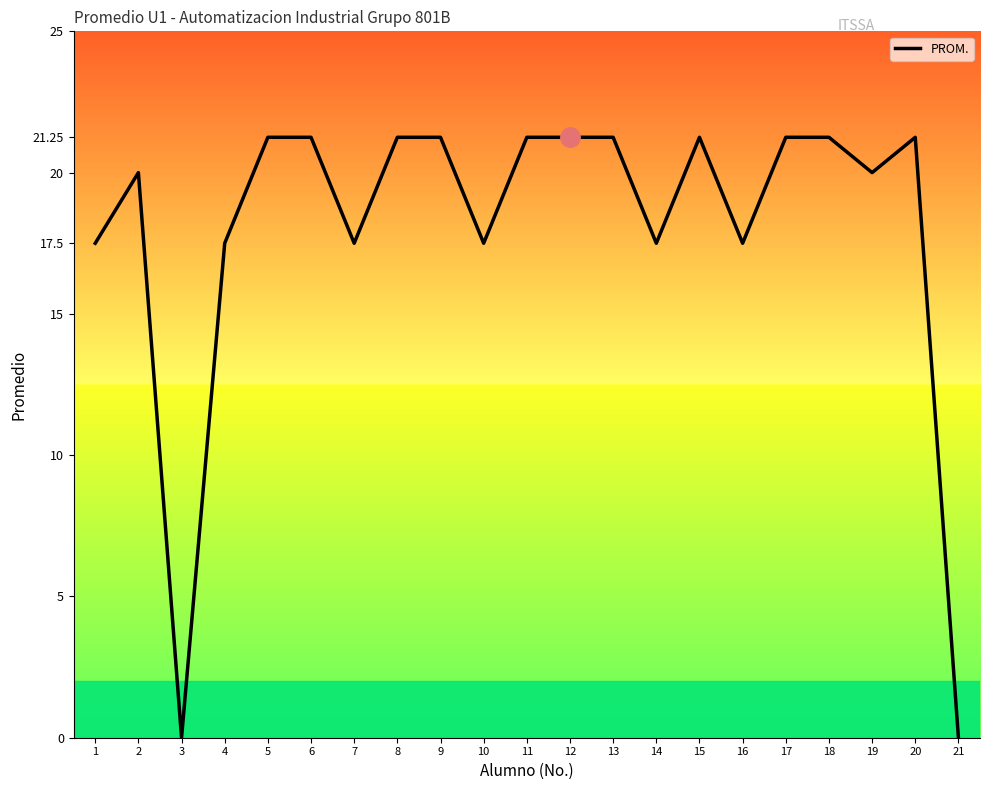

The chart shows a value of -12.8 at 3. True or false?

False